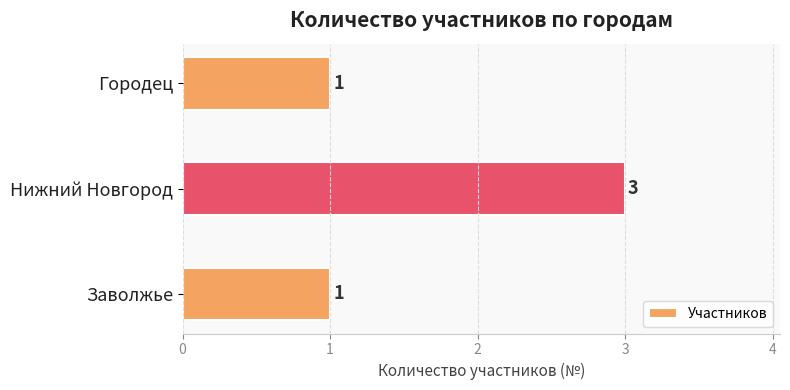

The value at Заволжье is 2. True or false?

False